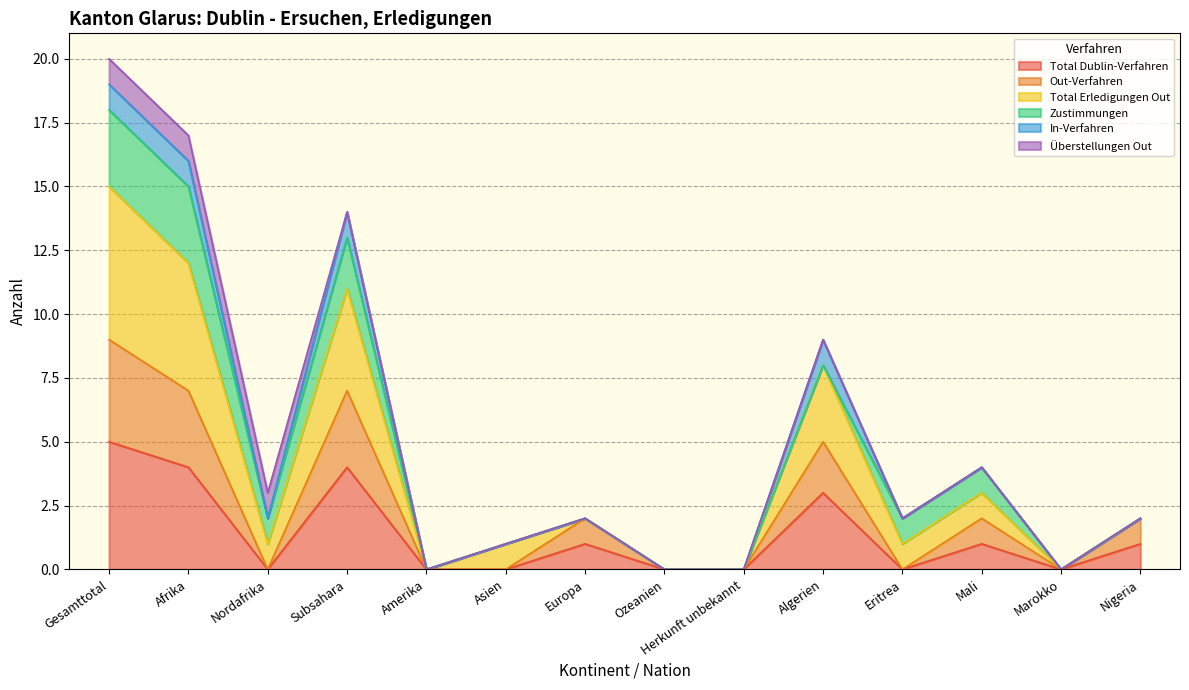

At which category does Out-Verfahren reach its first local valley?

Nordafrika